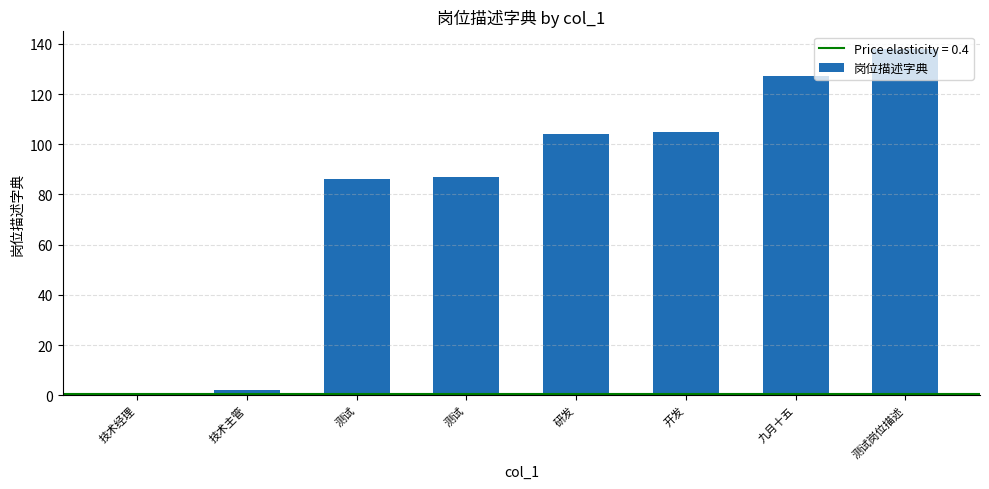

Does the chart contain any negative values?

No